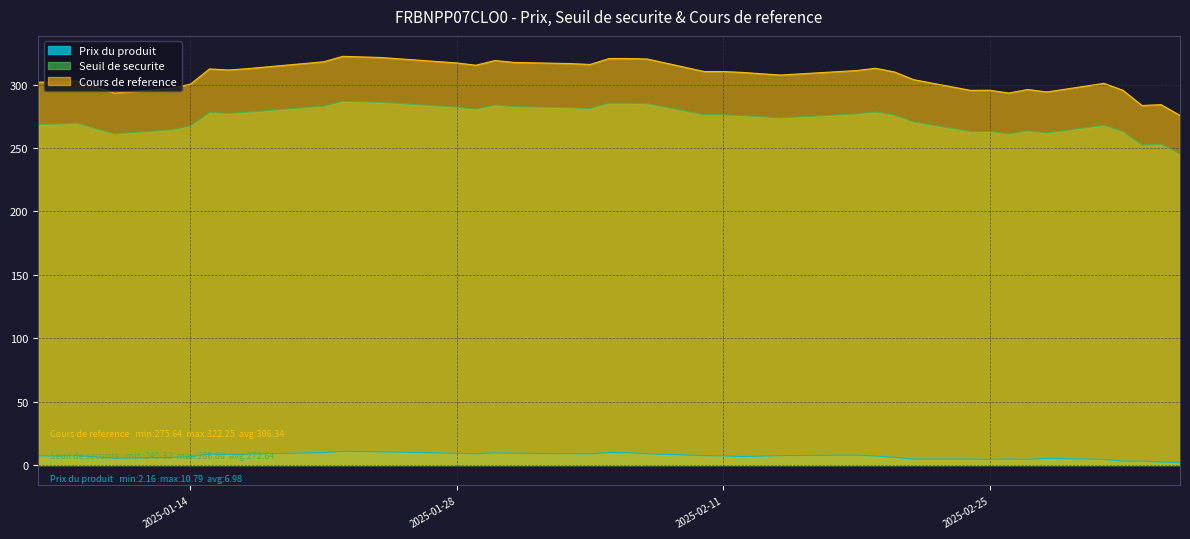

True or false: Prix du produit and Cours de reference intersect in this chart.

False